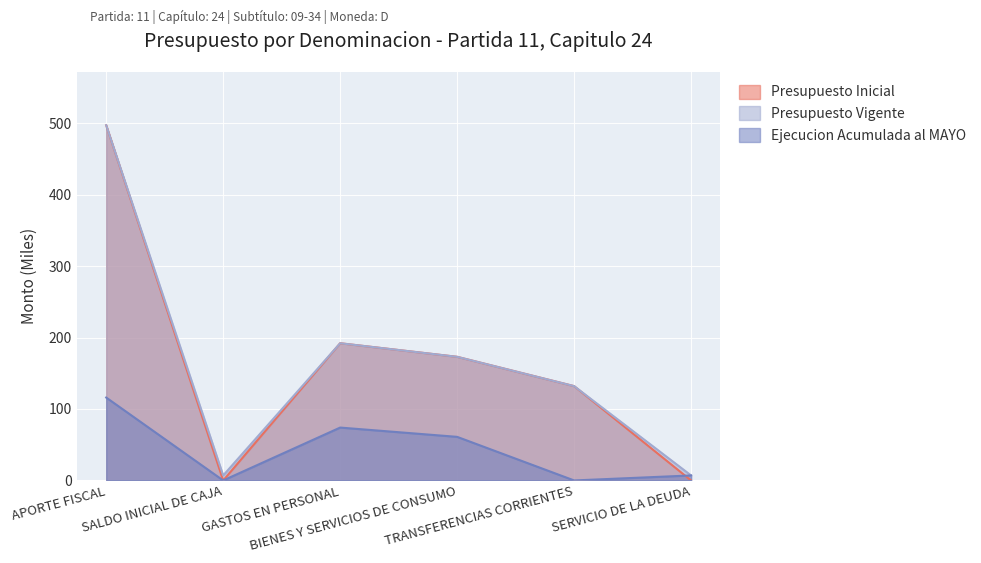

What is the difference between the second highest and second lowest values in the Presupuesto Vigente series?

185